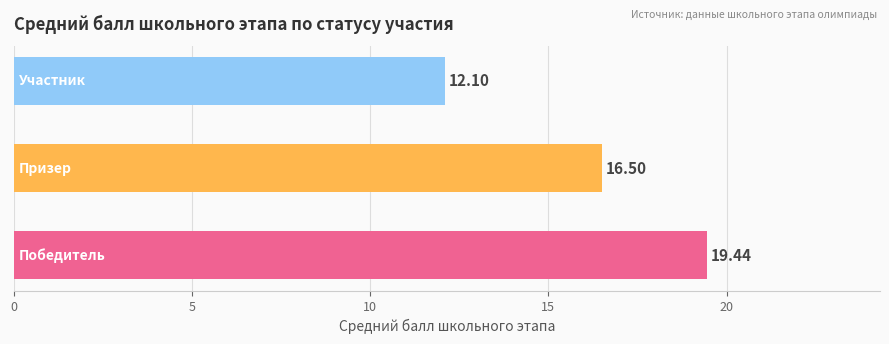

What is the difference between the maximum and minimum values?

7.3